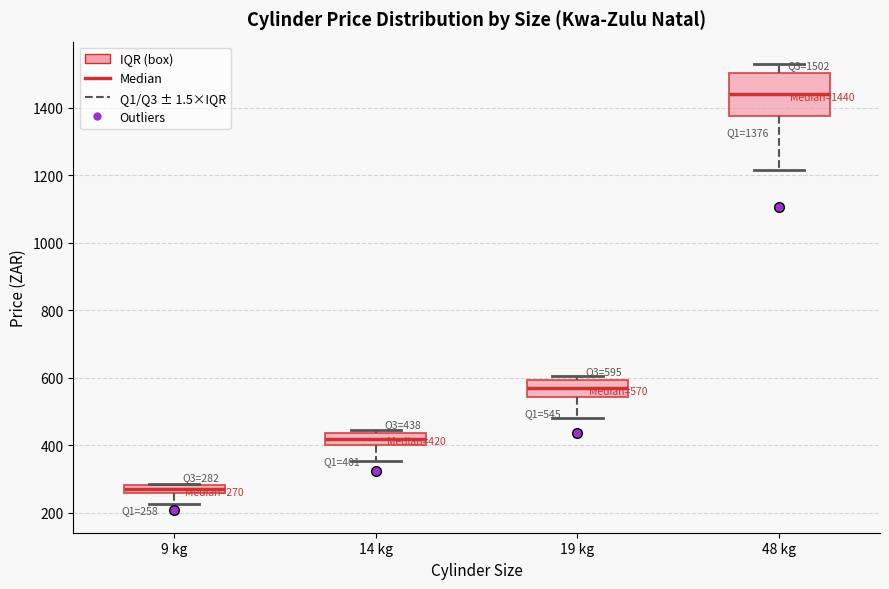

Which box's median line is the lowest?

9 kg